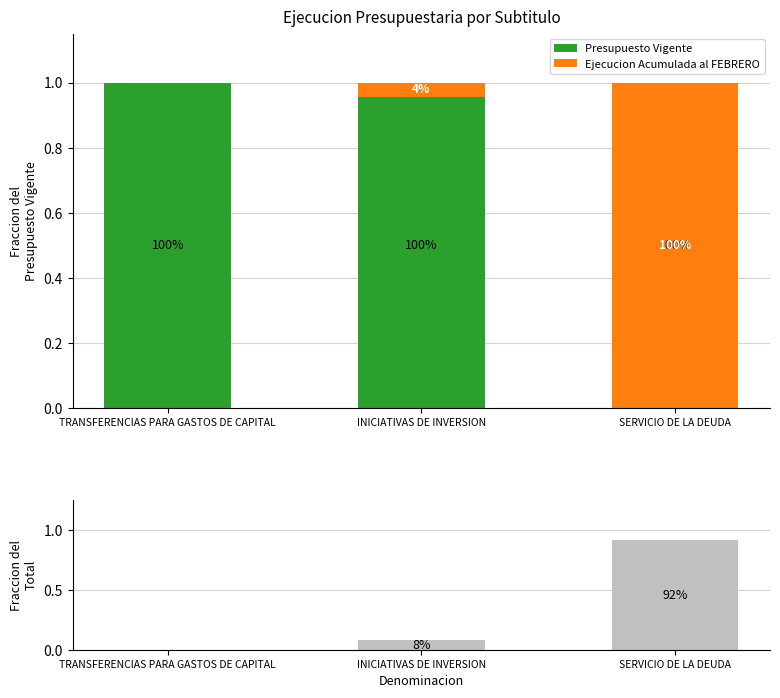

Which has a higher value, INICIATIVAS DE INVERSION or SERVICIO DE LA DEUDA?

INICIATIVAS DE INVERSION